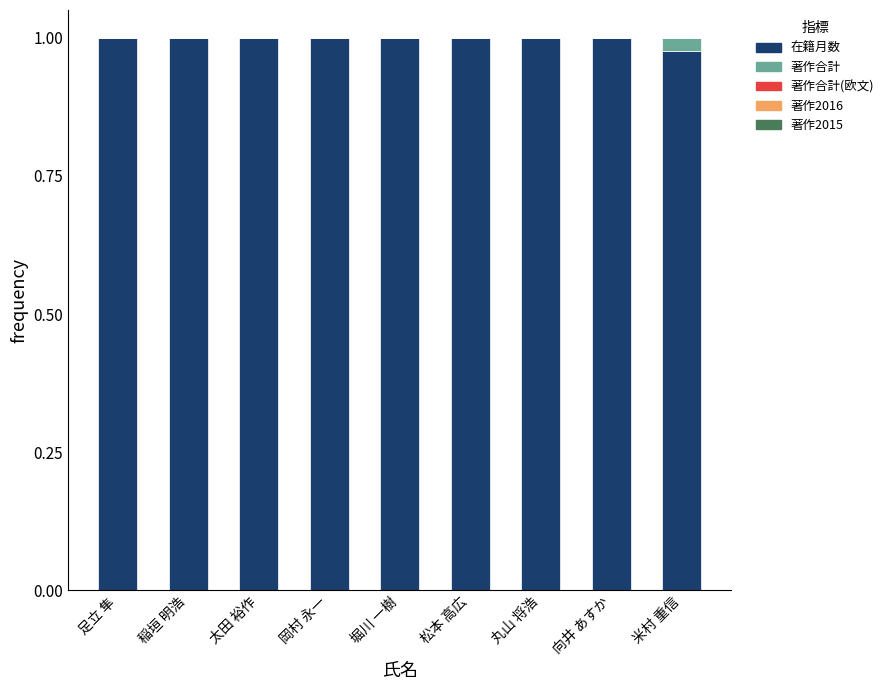

Is it true that 在籍月数 equals 1.0 at 丸山 将浩?

True